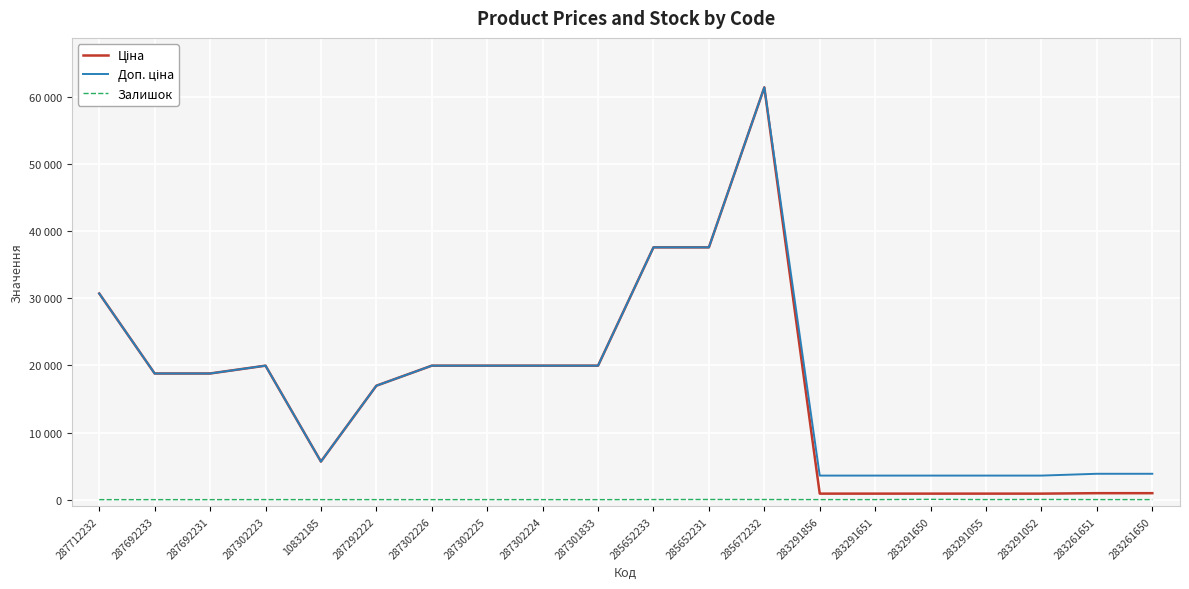

What is the difference between the second highest and minimum values in the Ціна series?

36697.7